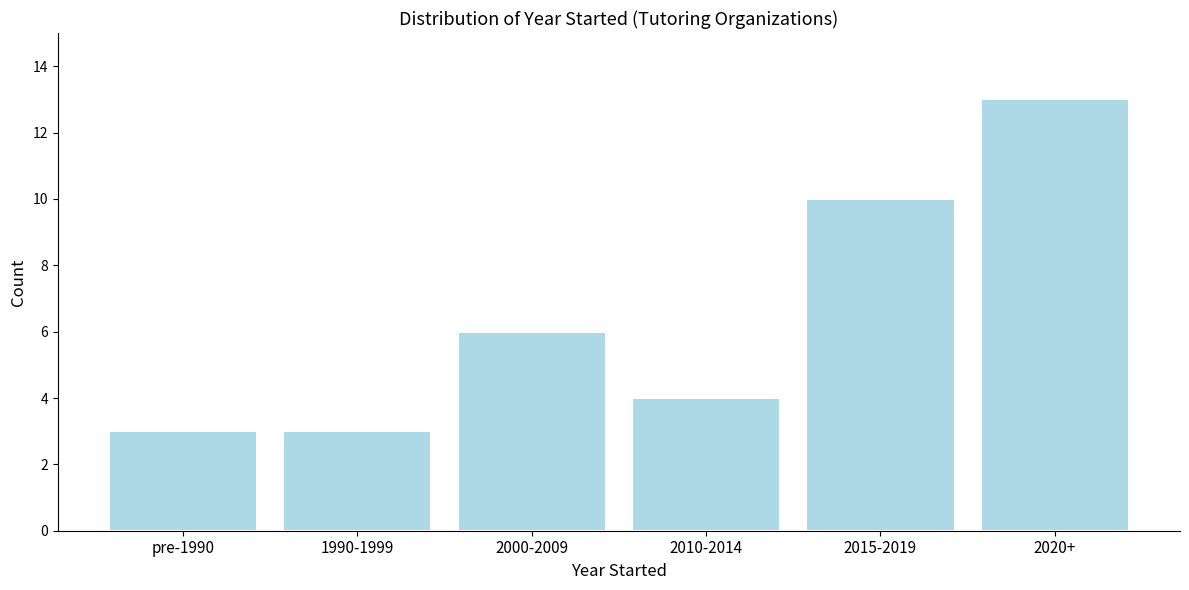

Reading right to left, extract all data points from this chart.

2020+=13	2015-2019=10	2010-2014=4	2000-2009=6	1990-1999=3	pre-1990=3